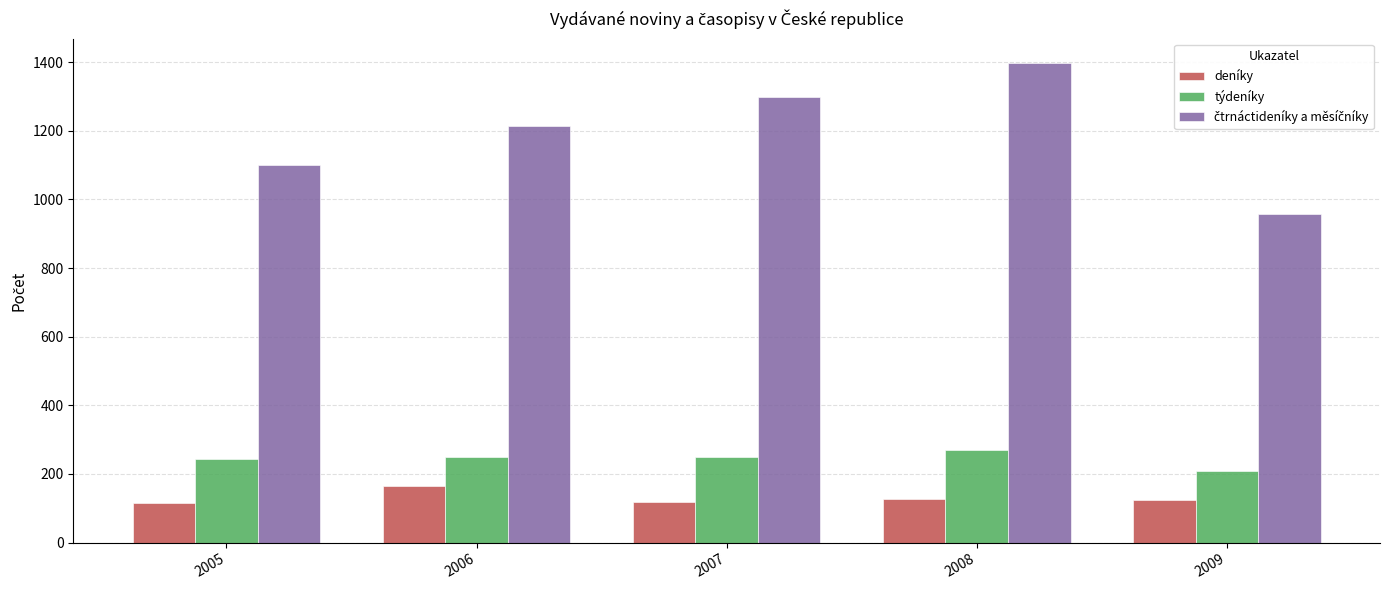

What is the difference between the second highest and second lowest values in the deníky series?

8